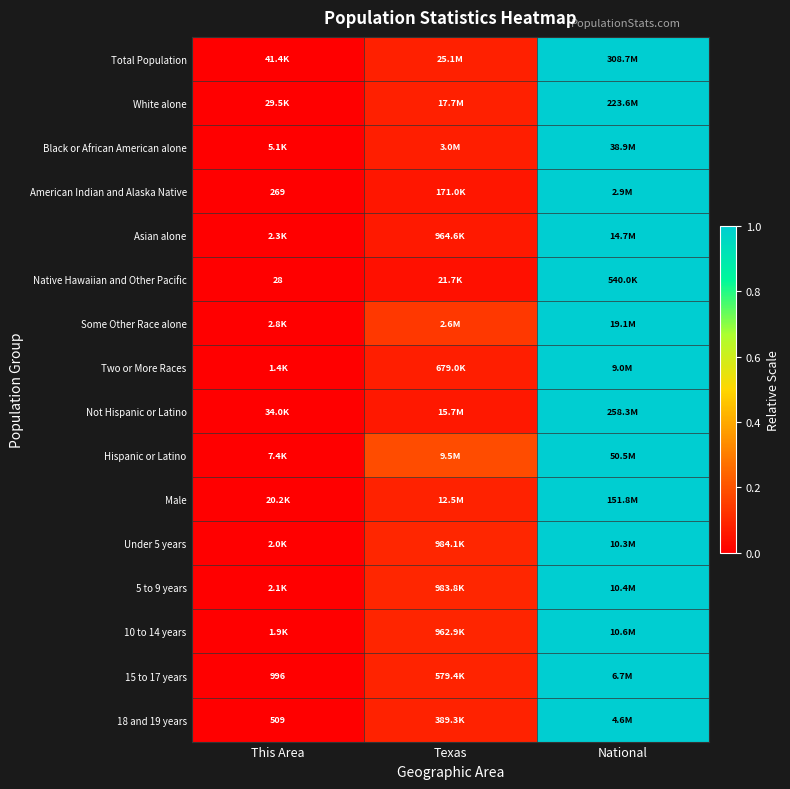

Which has a higher value, National or Texas?

National